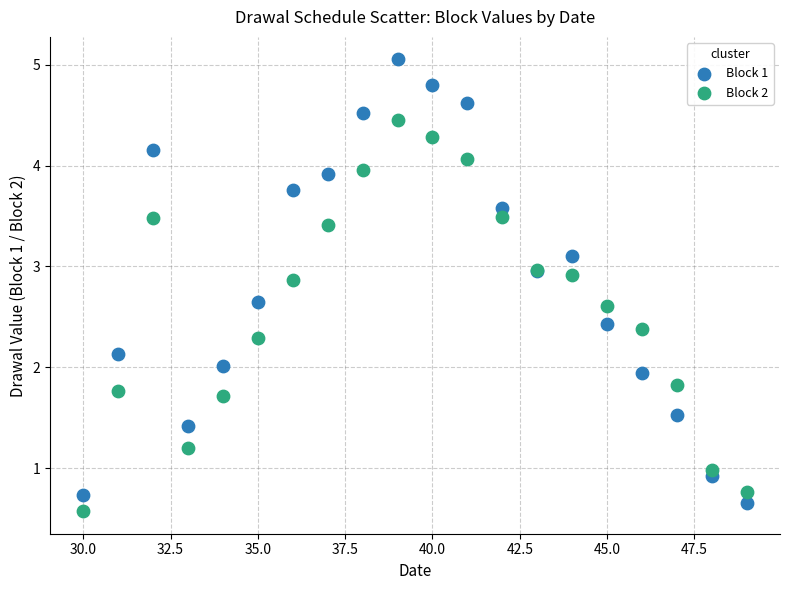

What is the X range (max minus min) for the scatter plot?

19.0